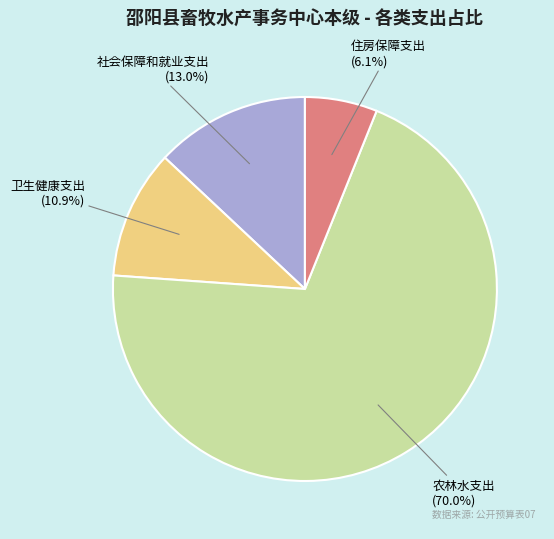

How many slices are in this pie chart?

4